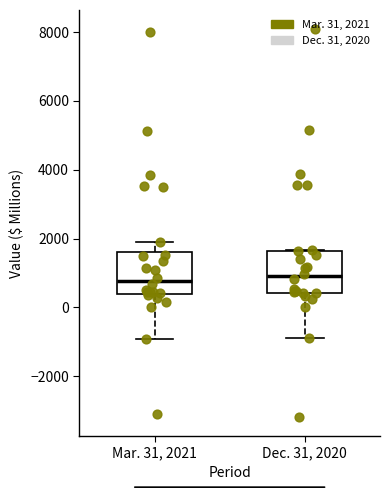

Where does the lower whisker of the box for Dec. 31, 2020 end on the y-axis? The values are not printed on the chart, so give them approximately, as read against the axis.

-800